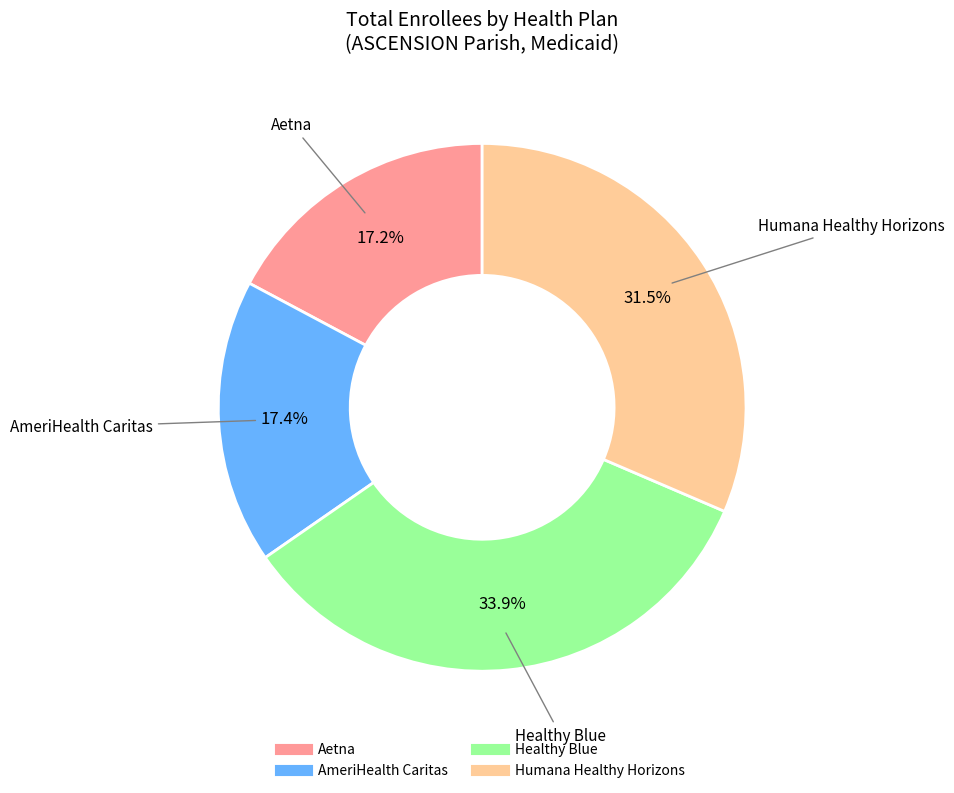

Is there a majority slice in this chart?

No